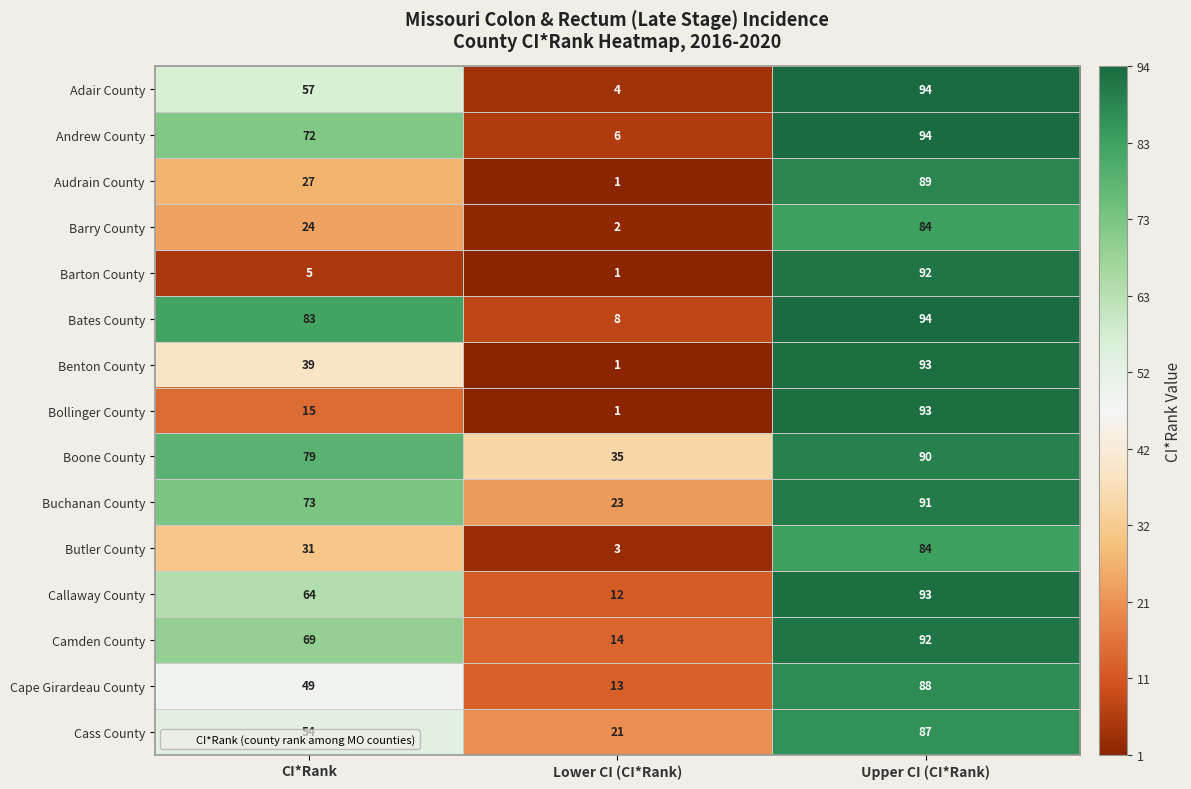

How many series are shown in this chart?

15